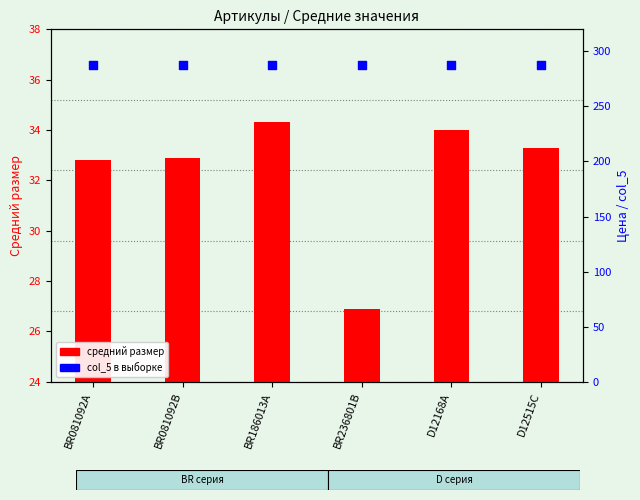

What is the total value across all series at D12515C?

320.8